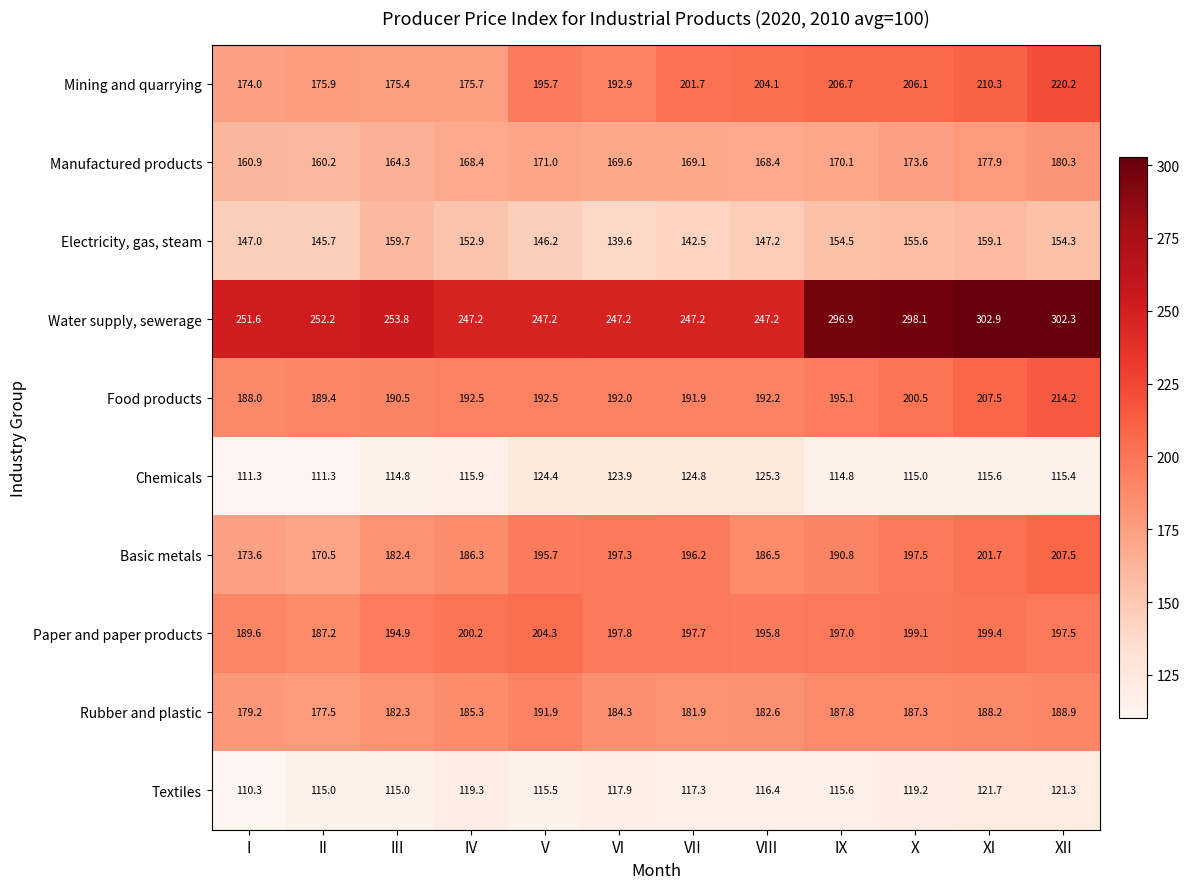

Rank the series at II from highest to lowest value.

Water supply, sewerage, Food products, Paper and paper products, Rubber and plastic, Mining and quarrying, Basic metals, Manufactured products, Electricity, gas, steam, Textiles, Chemicals